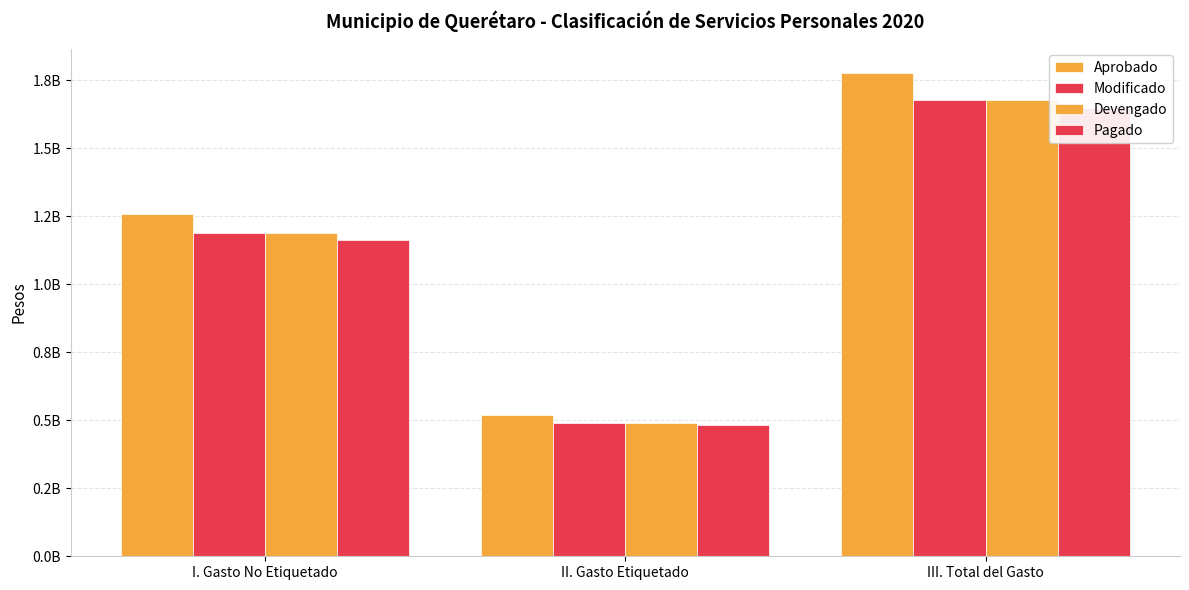

At how many categories does at least one series exceed 1362084234?

1